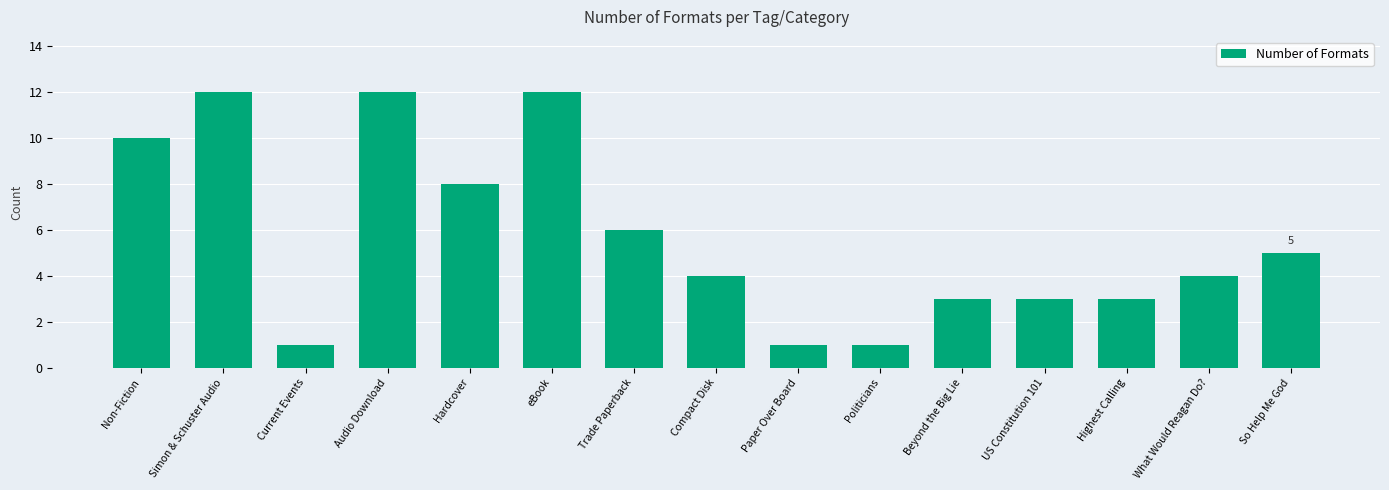

The value at What Would Reagan Do? is 4. True or false?

True